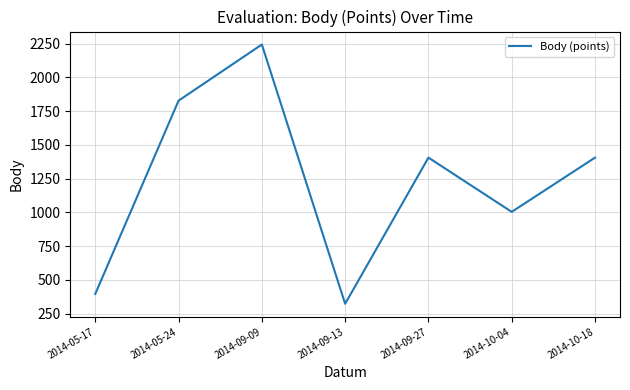

At which category does the data reach its first local peak?

2014-09-09